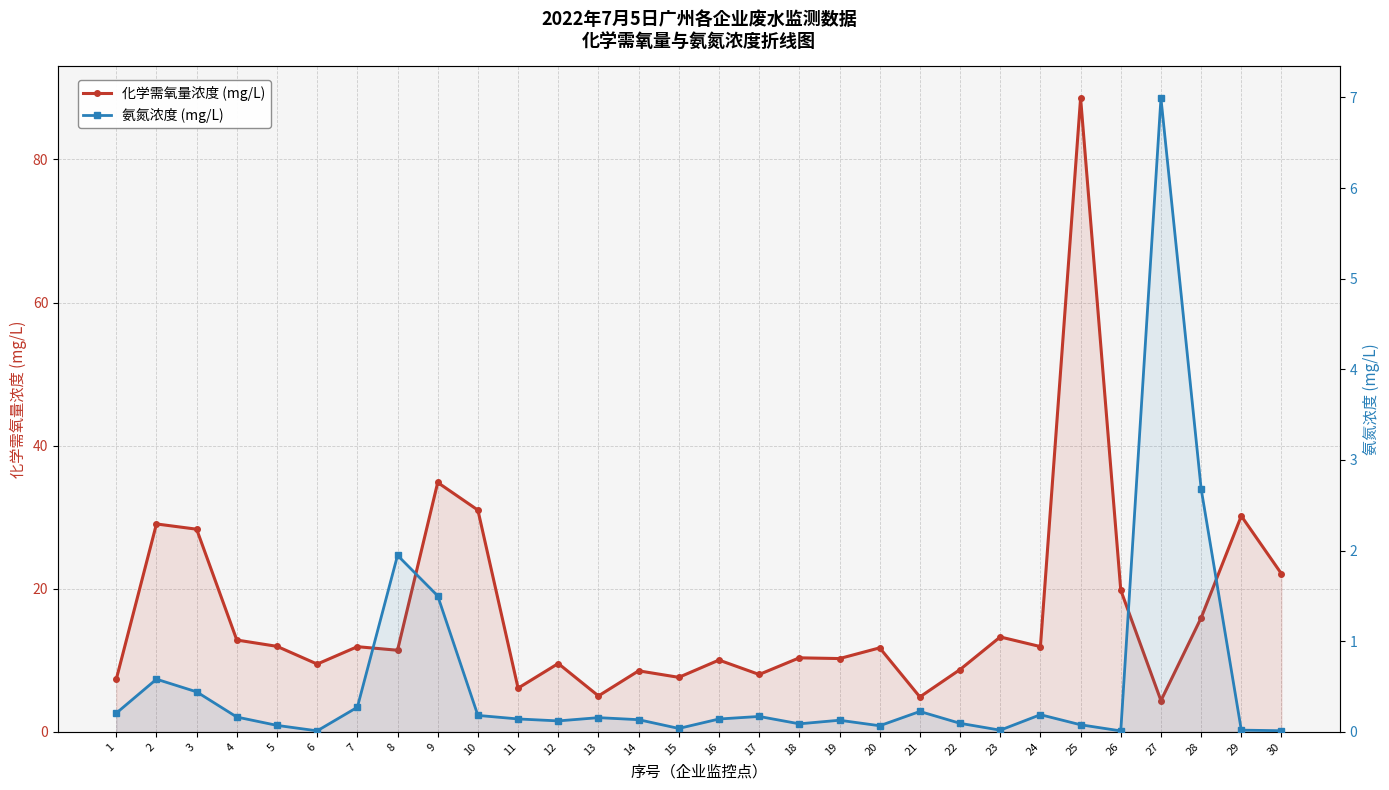

Where is 化学需氧量浓度 (mg/L) nearest to the value 46?

9